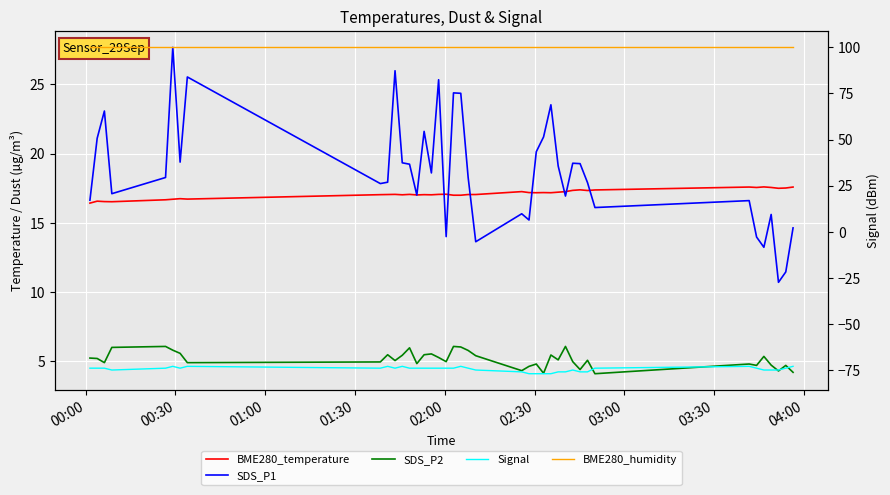

The BME280_humidity series shows 54.9 at 19. True or false?

False